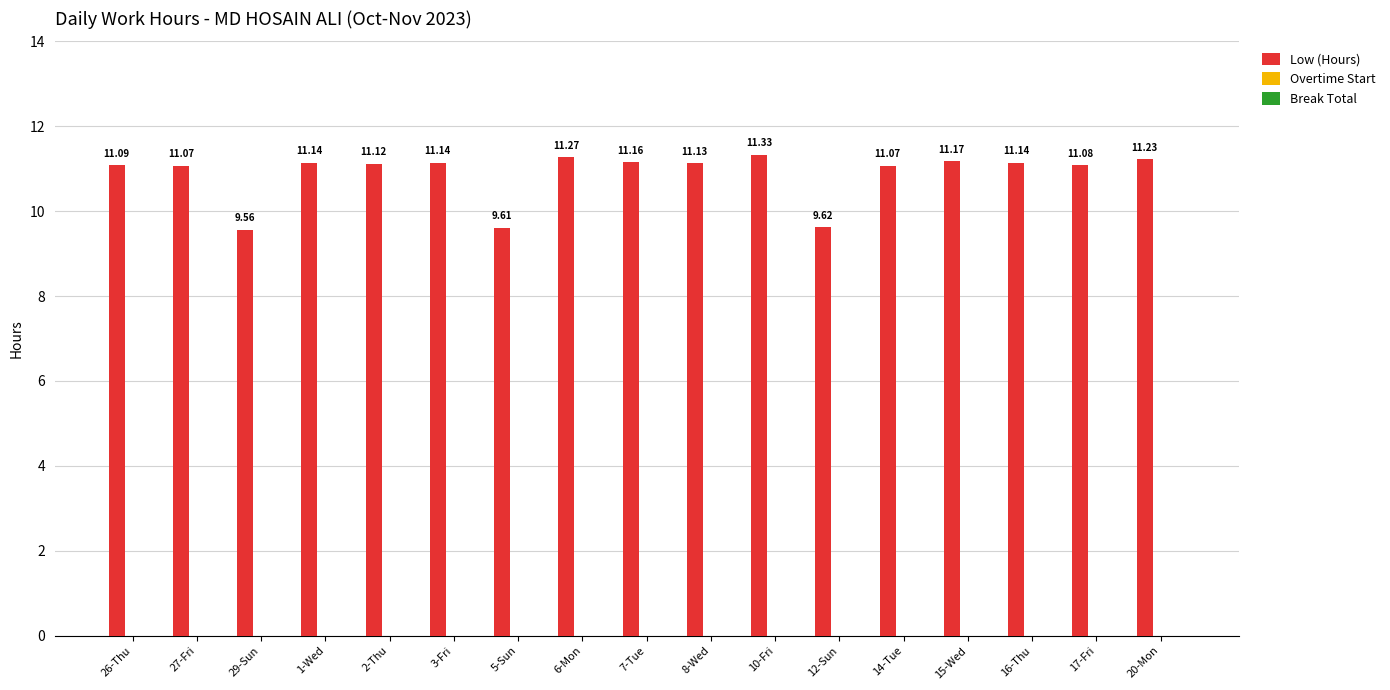

What is the ratio of the value at 16-Thu to the value at 12-Sun?

1.2